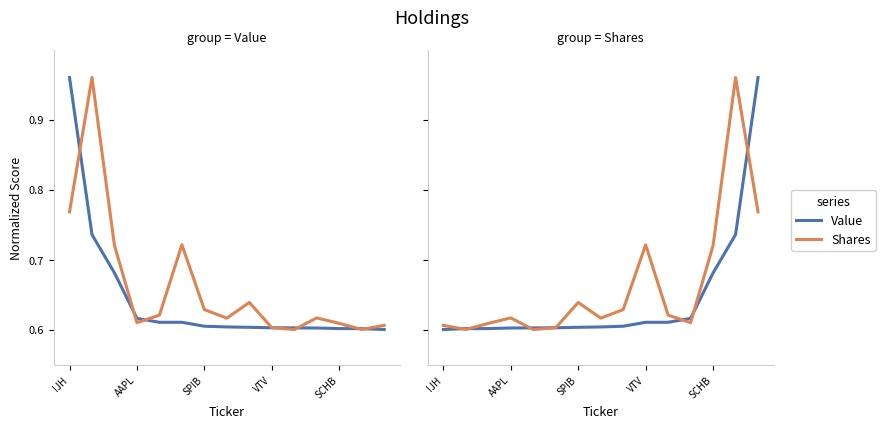

In Shares, how many points are higher than both neighbors (excluding endpoints)?

4